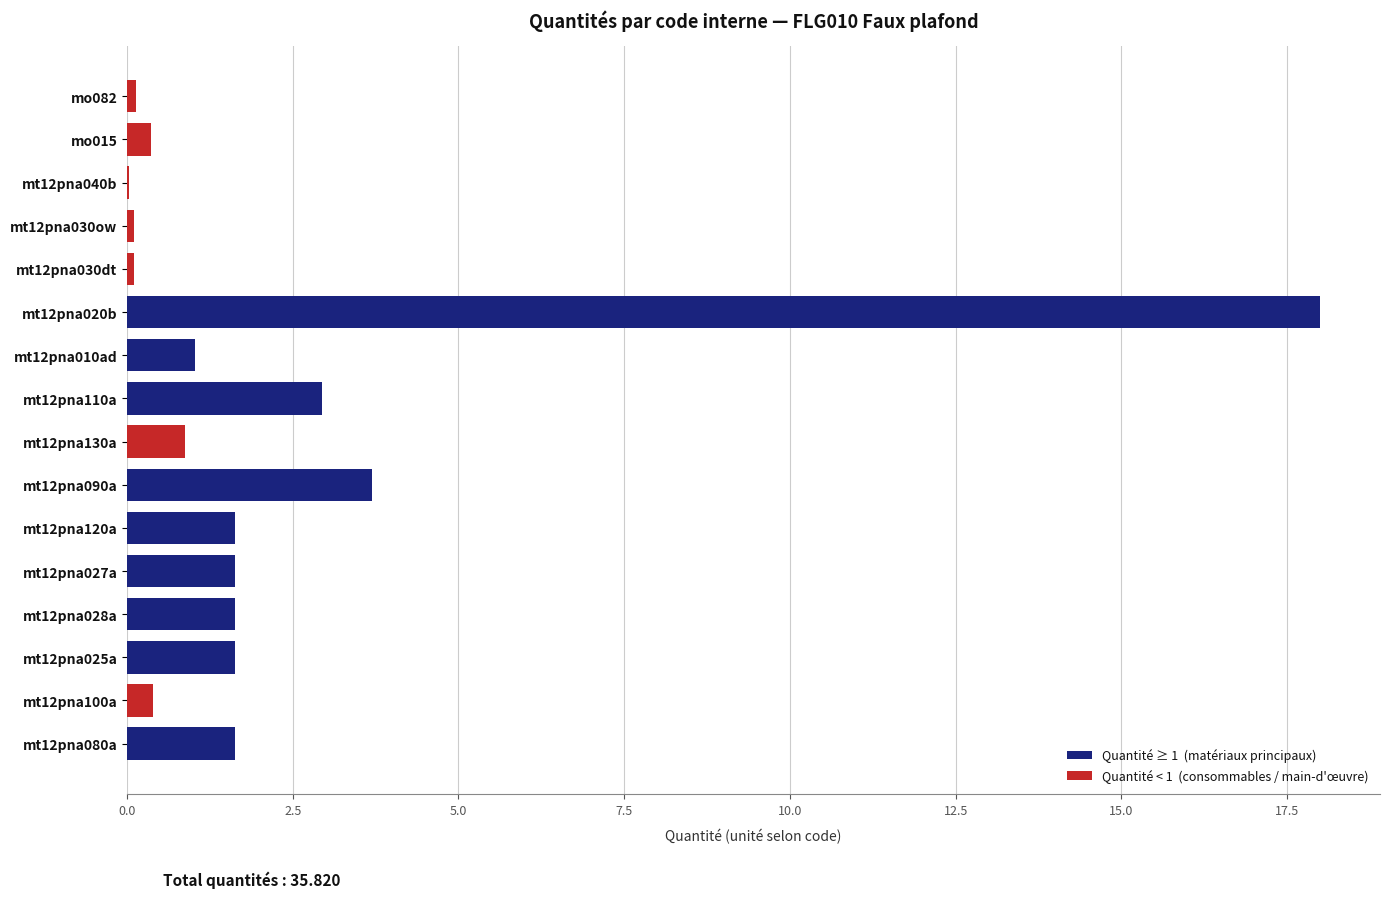

What position from the left is mo015?

15